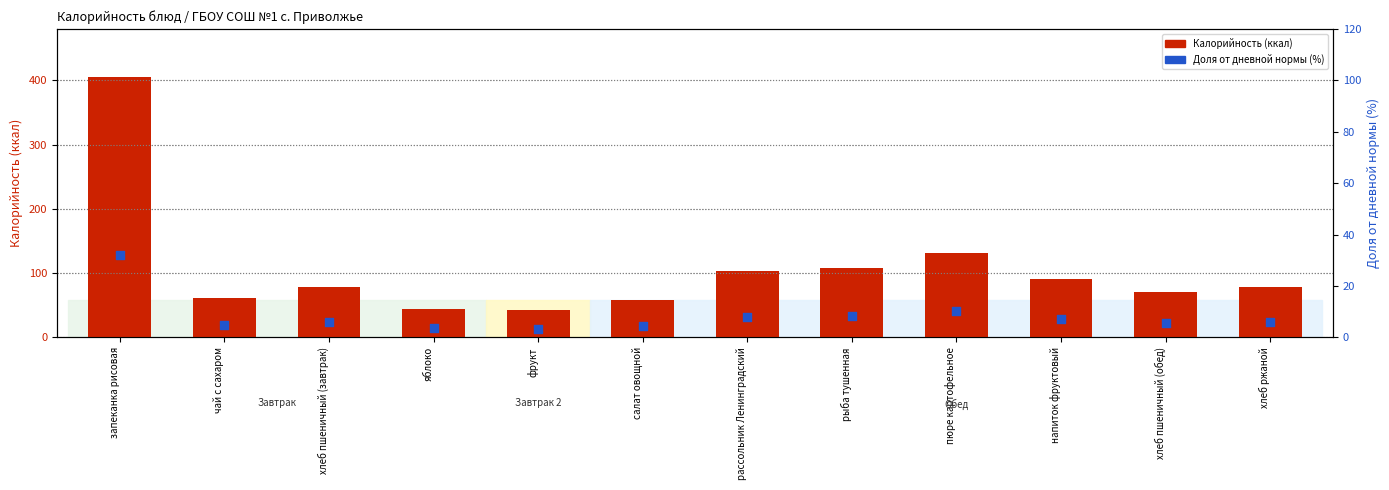

Which series has the largest total across all categories?

Калорийность (ккал)